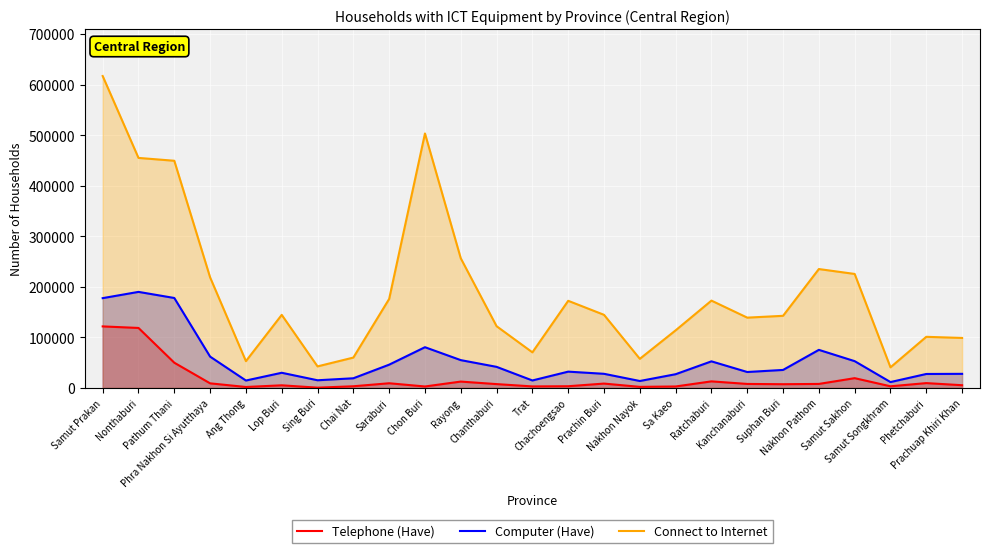

What is the difference between the maximum and minimum values in the Computer (Have) series?

178415